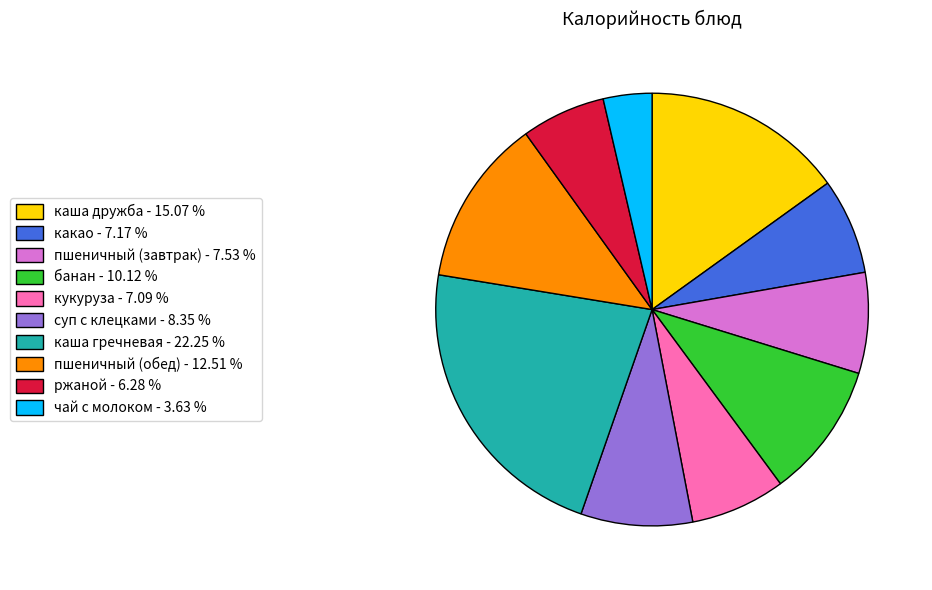

Which slice is the smallest?

чай с молоком